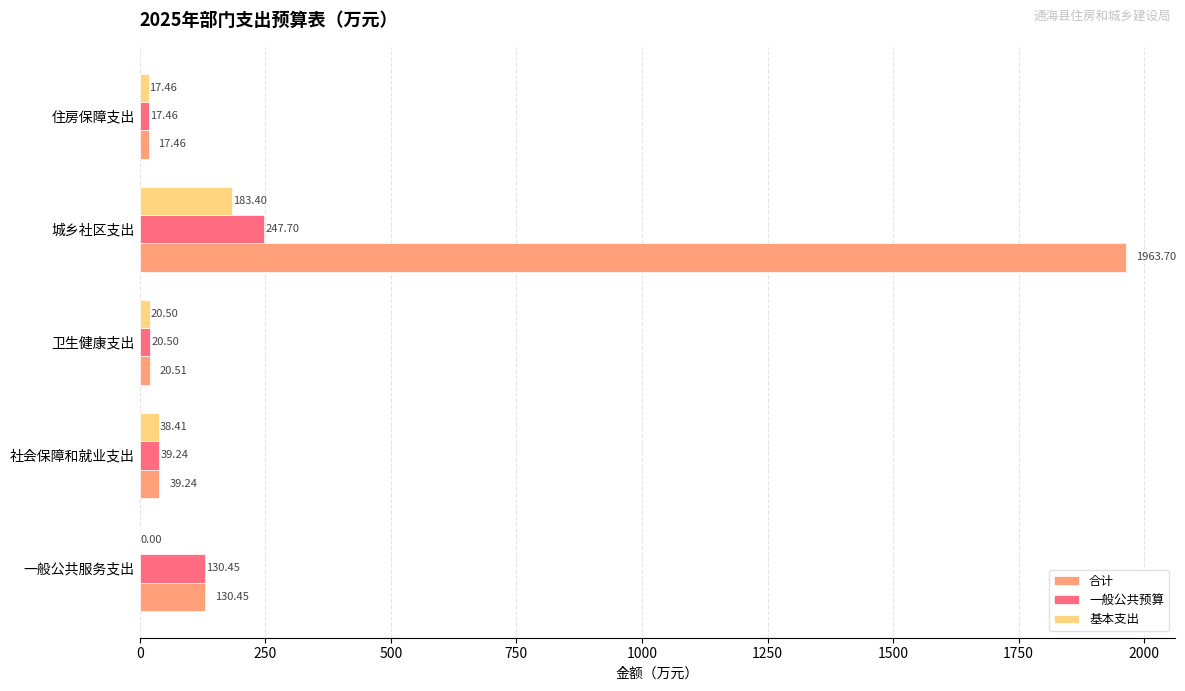

Where is 基本支出 nearest to the value 91?

社会保障和就业支出